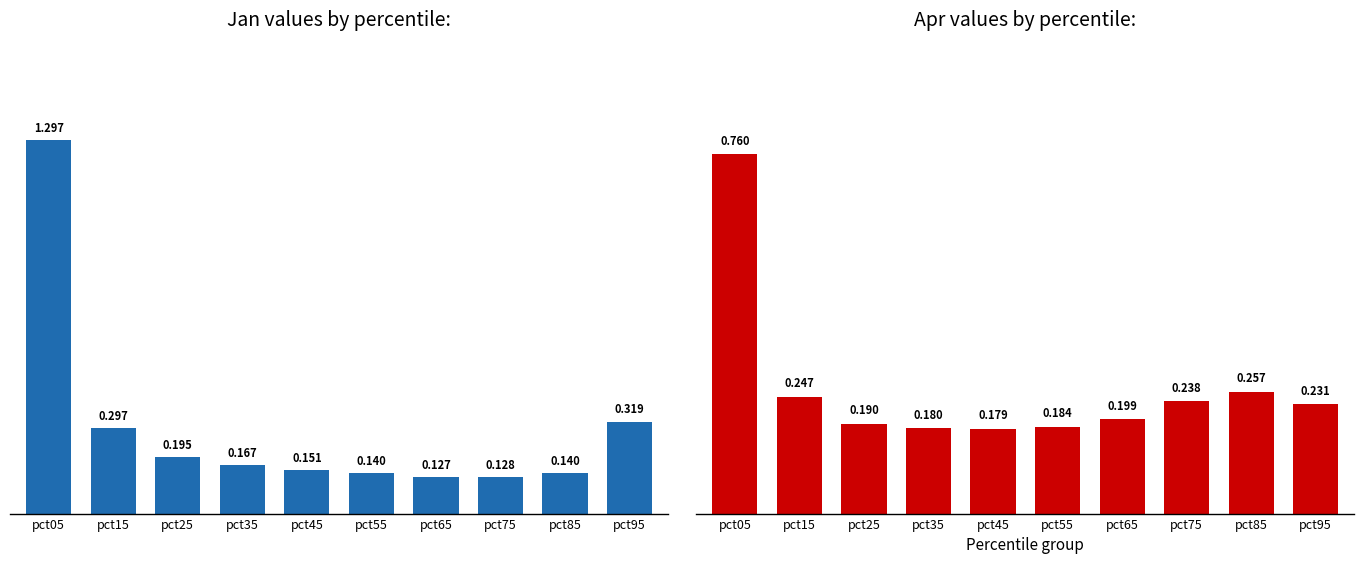

Where is Jan nearest to the value 0?

pct65